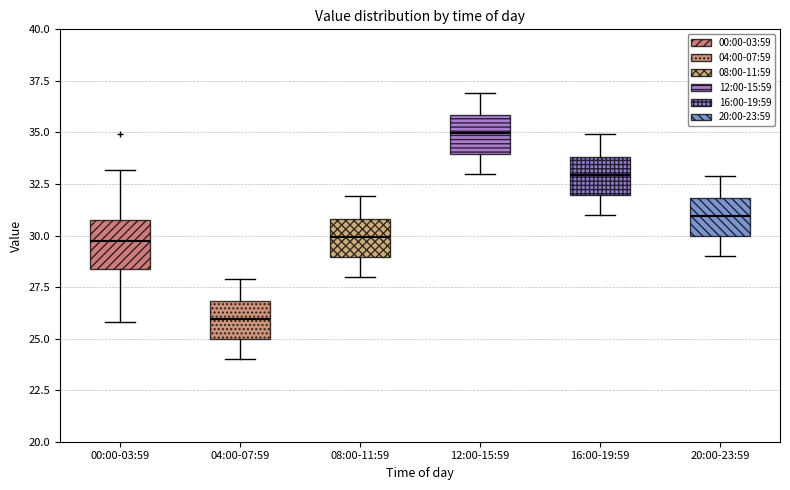

Comparing the boxes themselves (not the whiskers), which one is the tallest?

00:00-03:59